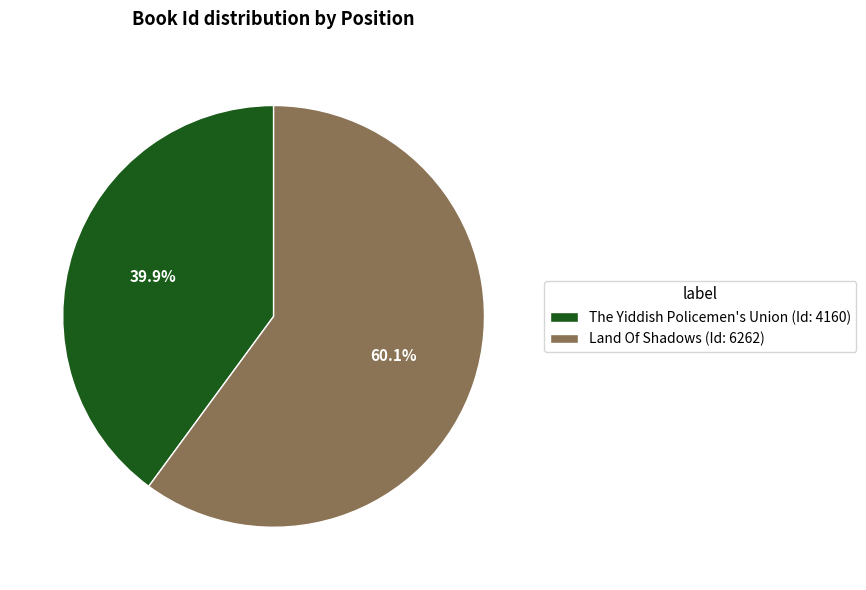

To the nearest percent, what is the difference between the Land Of Shadows and The Yiddish Policemen's Union slice percentages?

20%